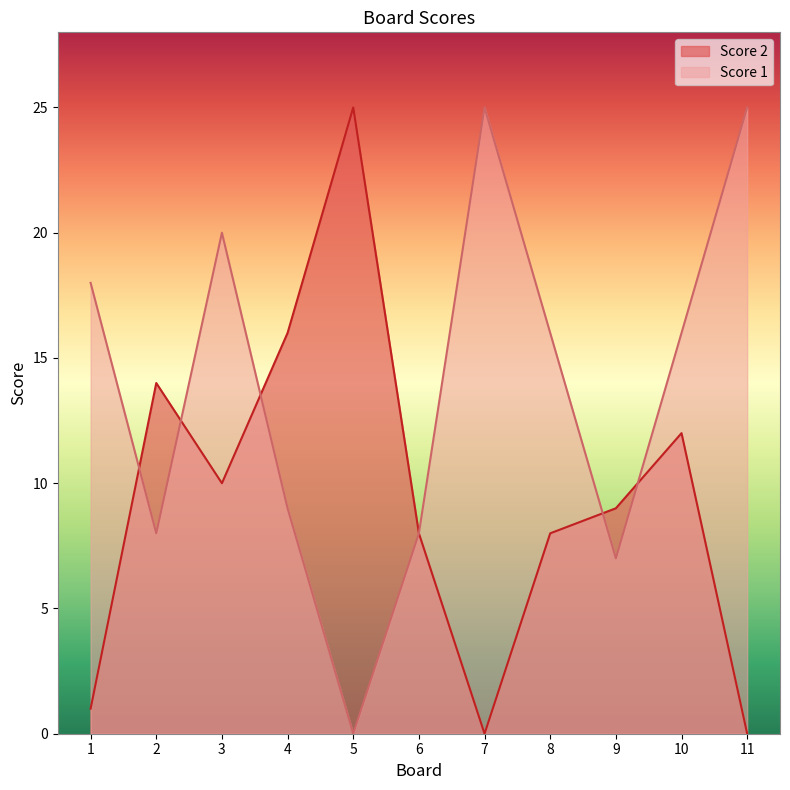

Reading left to right, transcribe all the data shown in this chart.

Score 2: 1=1	2=14	3=10	4=16	5=25	6=8	7=0	8=8	9=9	10=12	11=0
Score 1: 1=18	2=8	3=20	4=9	5=0	6=8	7=25	8=16	9=7	10=16	11=25